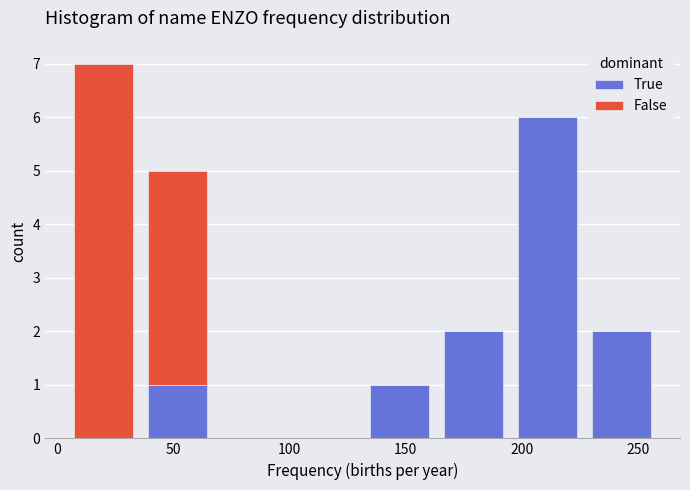

Reading left to right, list every stacked bar in this chart as the range it spans on the x-axis followed by its total height. Neither the bar edges nor the heights are printed on the chart, so give them approximately, as read against the axes.

5 to 35: 7
35 to 70: 5
70 to 100: 0
100 to 130: 0
130 to 165: 1
165 to 195: 2
195 to 225: 6
225 to 260: 2